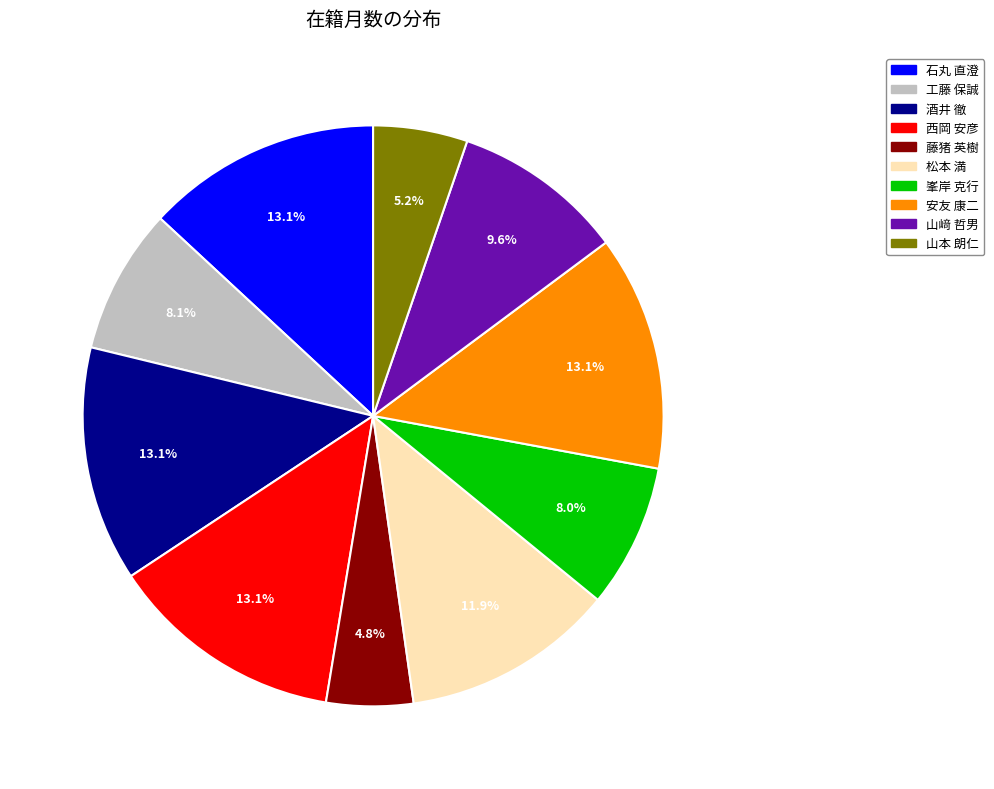

How much of the chart is everything except 山本 朗仁?

94.8%